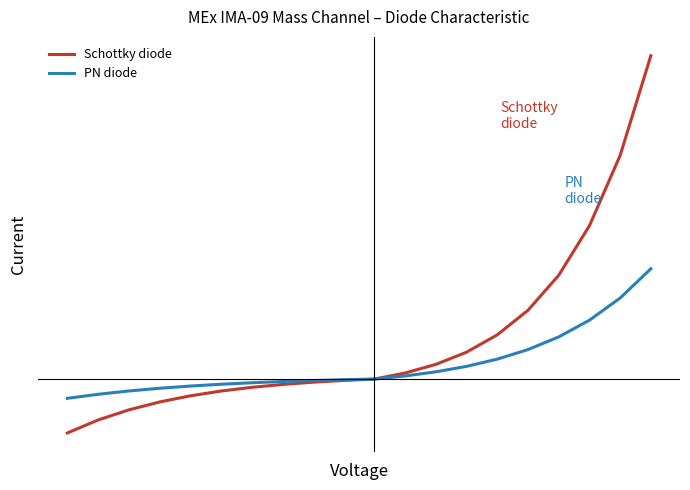

True or false: Schottky diode has more than 1 points higher than both neighbors.

False